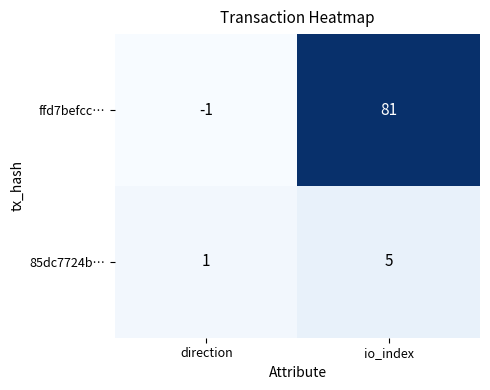

List the series in order of their overall mean, highest first.

ffd7befcc…, 85dc7724b…